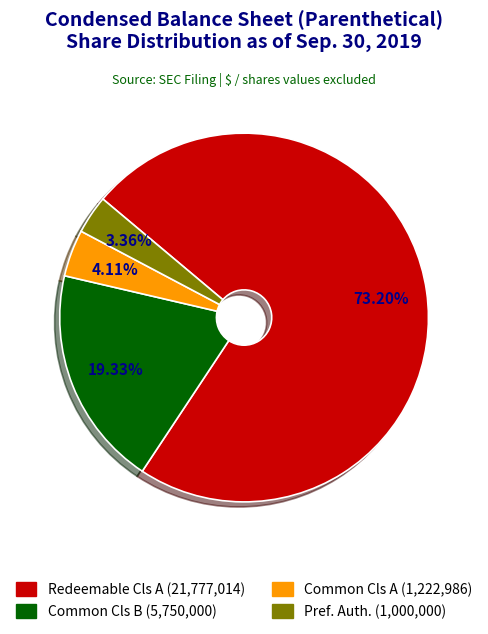

Is there a majority slice in this chart?

Yes